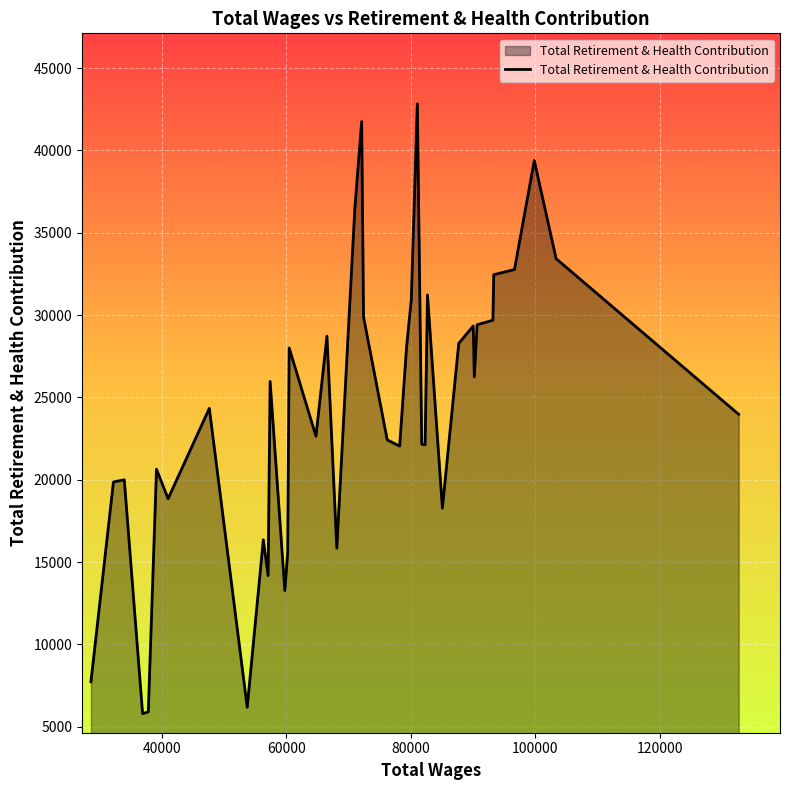

What is the minimum value shown in the chart?

5795